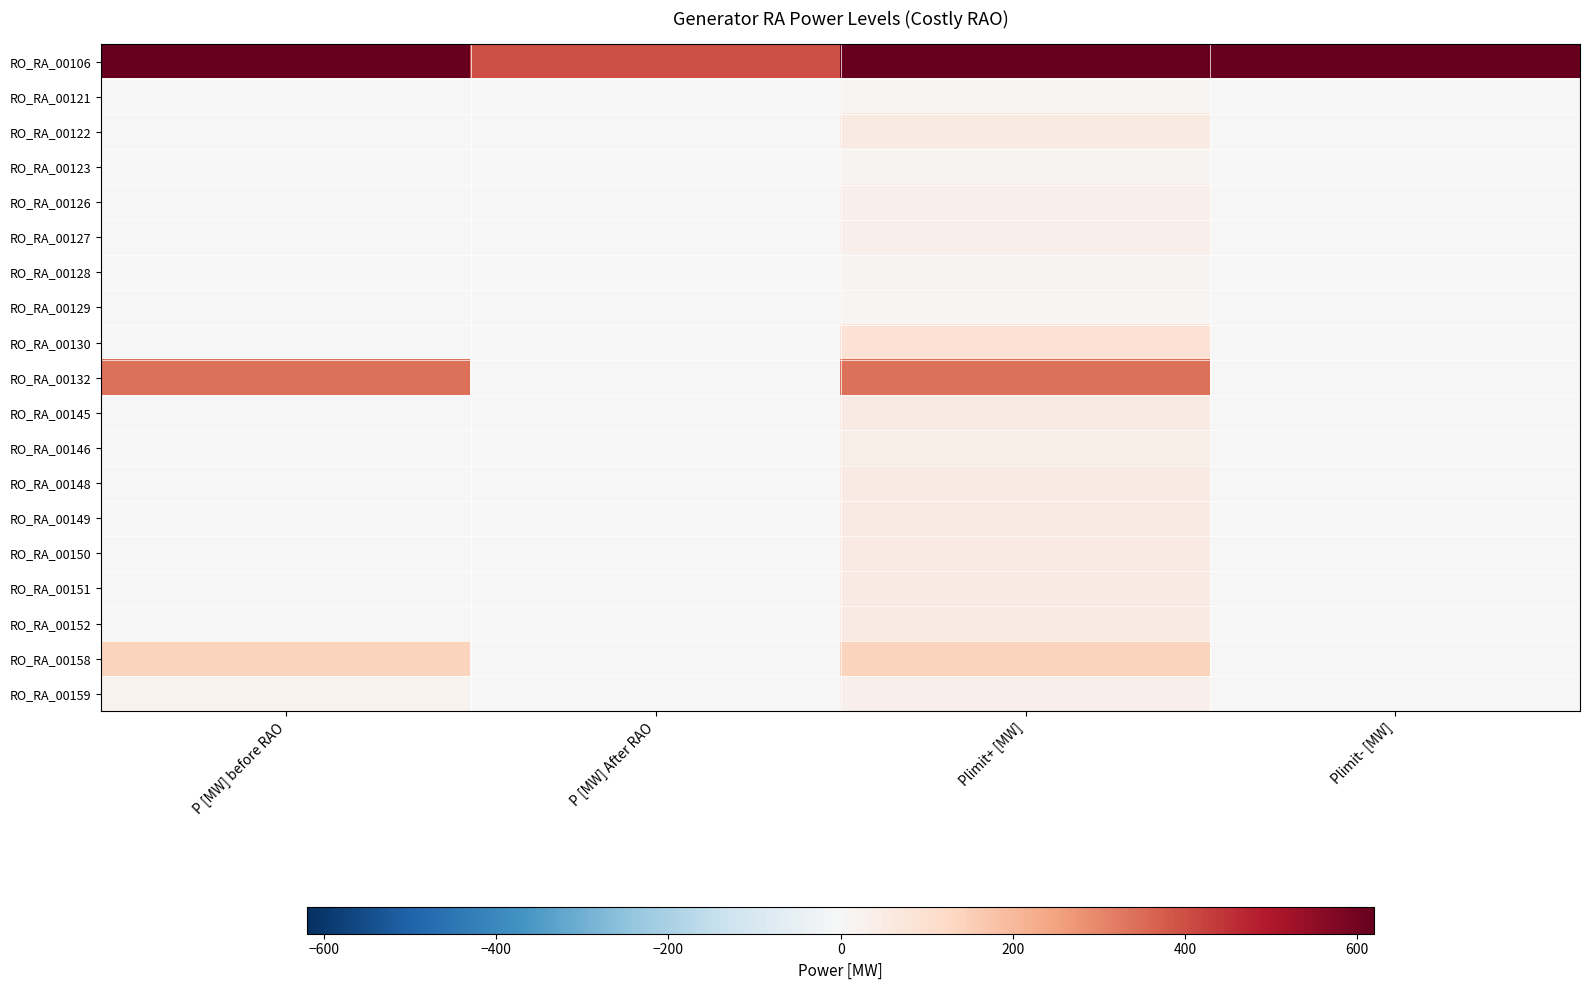

What is the spread (max minus min) of values at Plimit- [MW]?

620